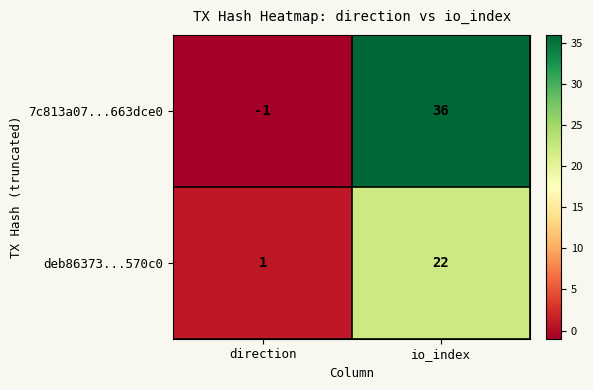

Where is deb86373...570c0 nearest to the value 11?

direction